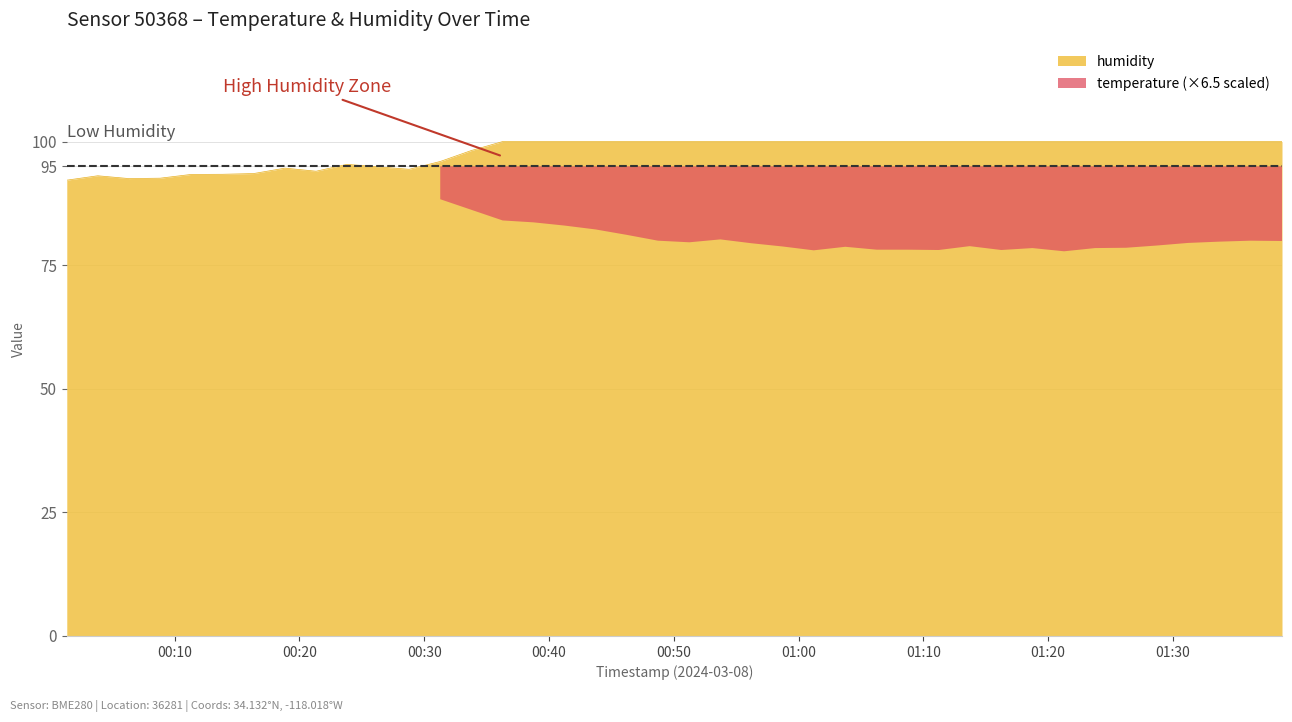

What is the highest value of the humidity series?

100.0